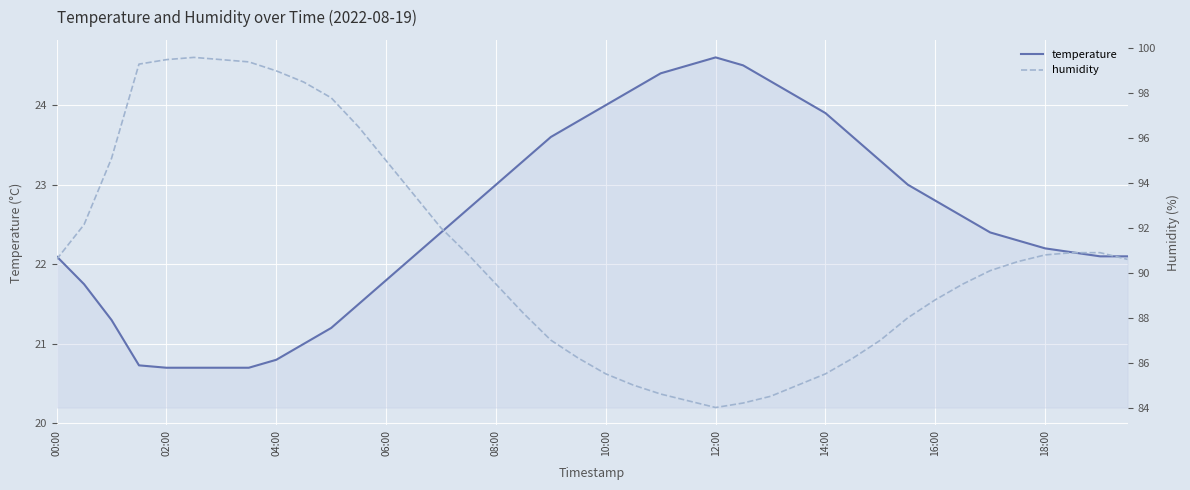

Is it true that humidity equals 90.1 at 34?

True